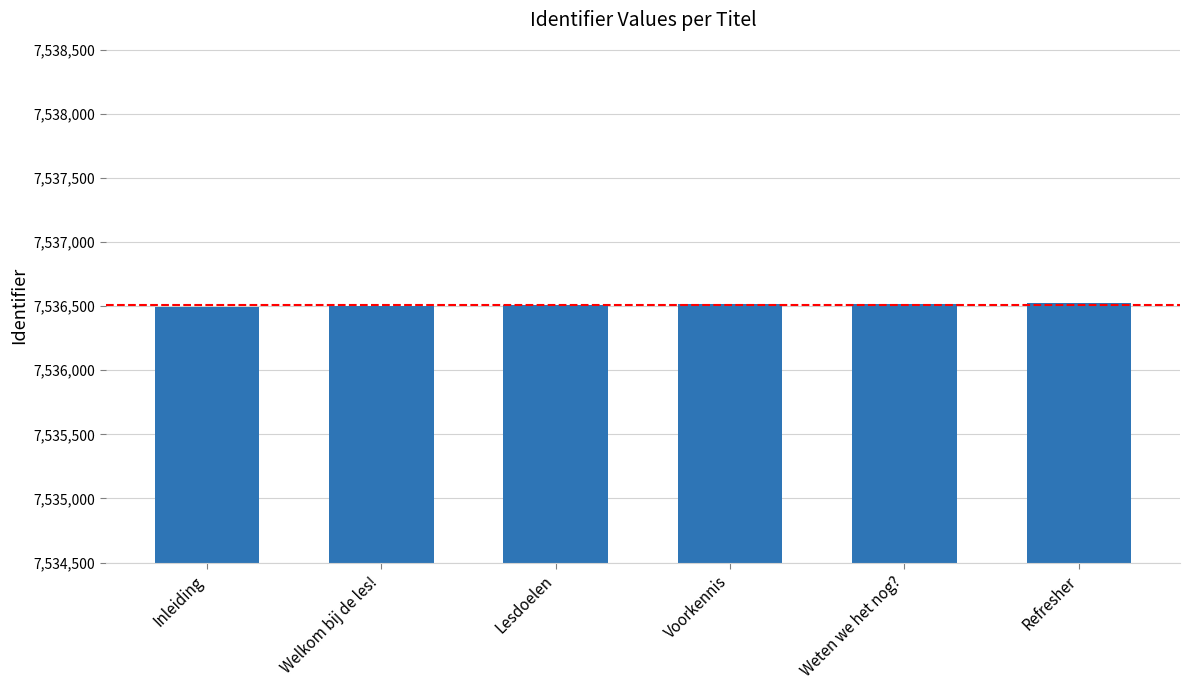

Read the value at Refresher.

7536524